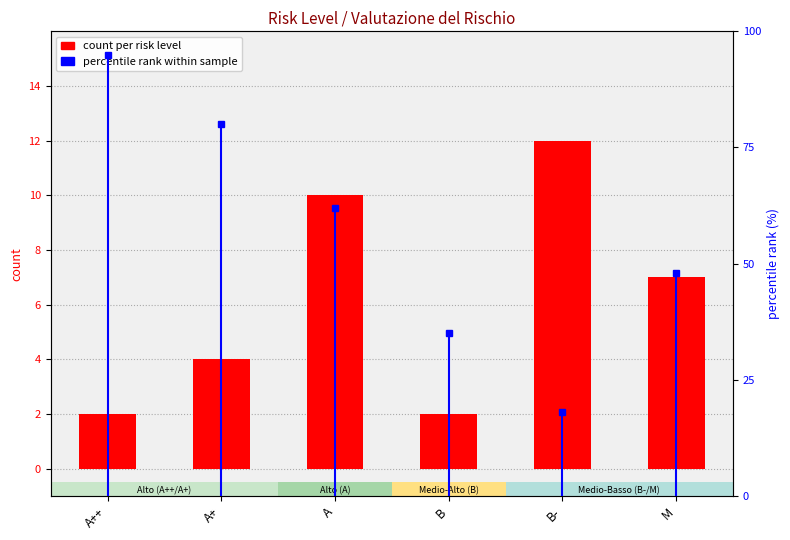

Reading left to right, extract all data points from this chart.

count per risk level: A++=2	A+=4	A=10	B=2	B-=12	M=7
percentile rank within sample: A++=95	A+=80	A=62	B=35	B-=18	M=48